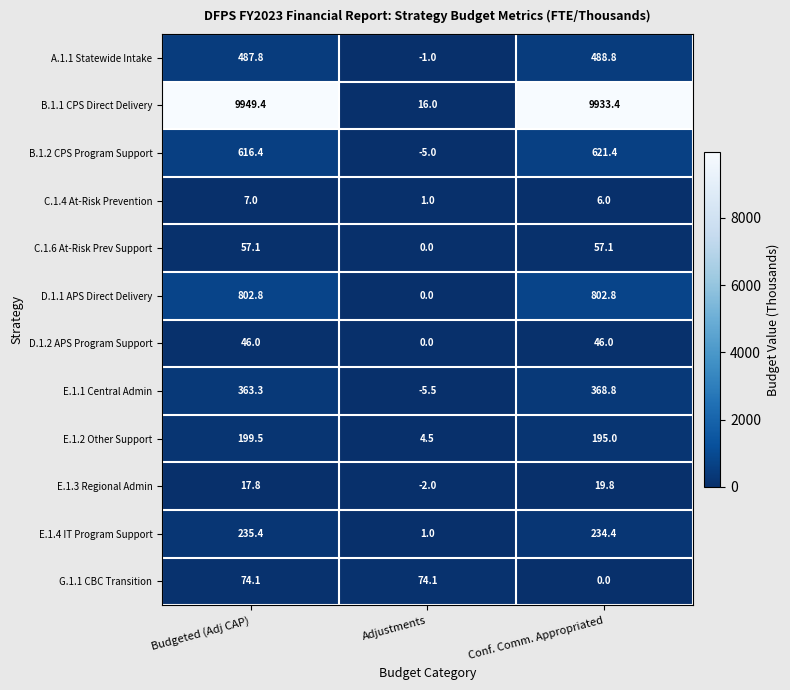

At which category does the chart reach its peak across all series?

Budgeted (Adj CAP)